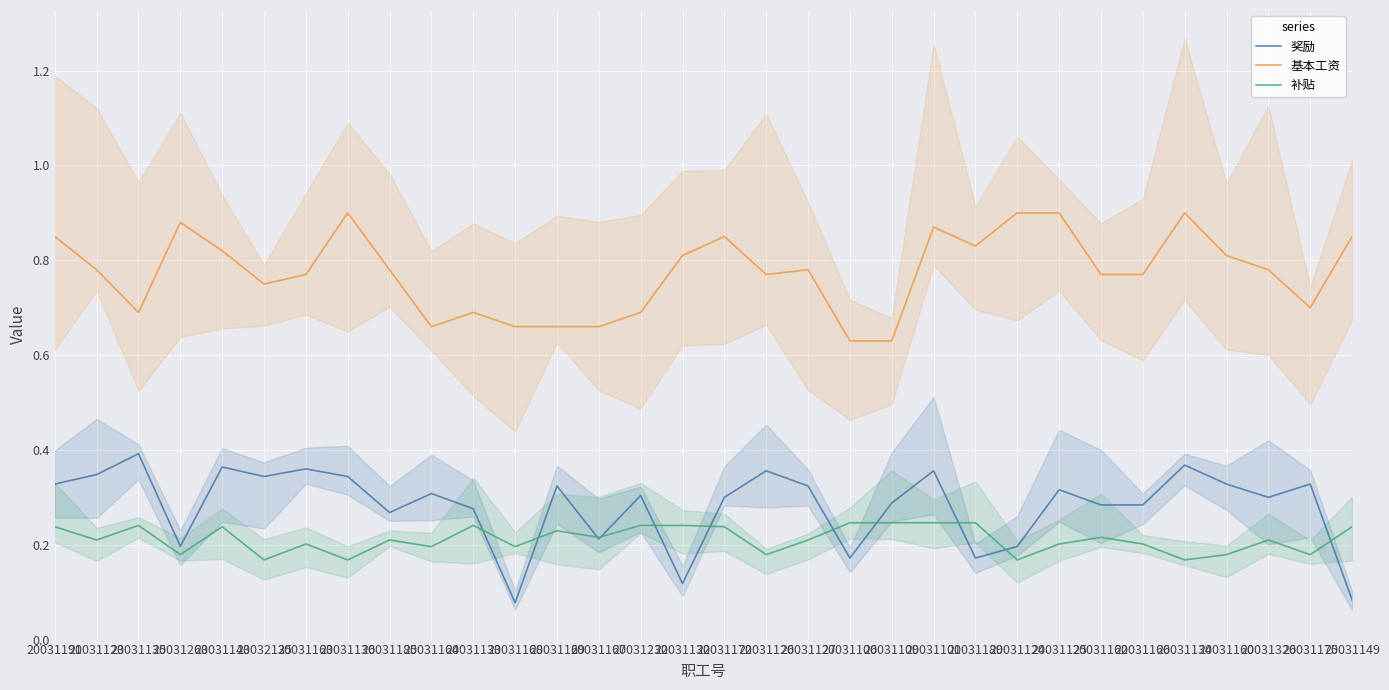

At which category does the chart reach its peak across all series?

20031136